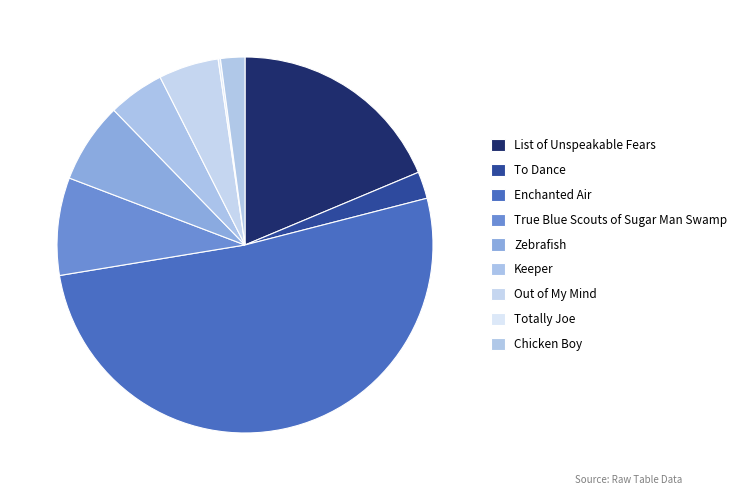

Is it true that To Dance is 10% of the pie?

False